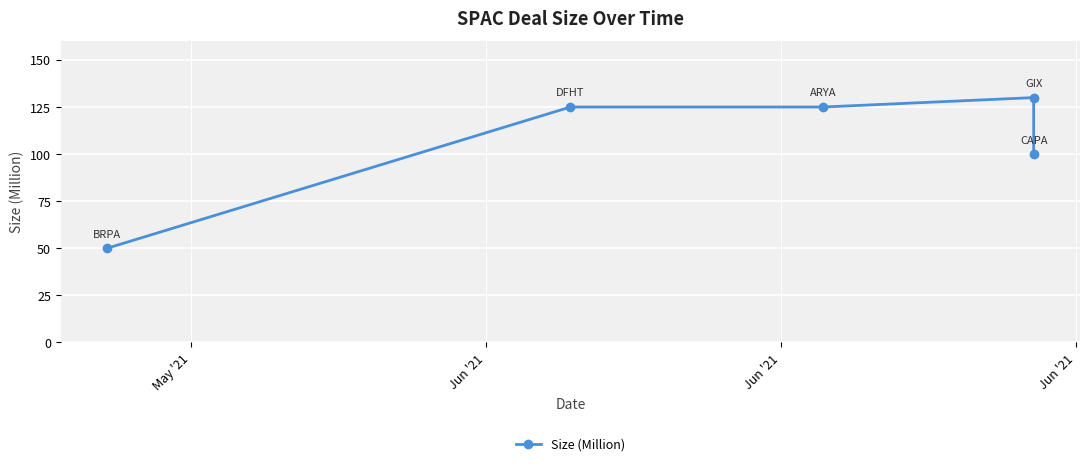

What is the sum of all values?

530